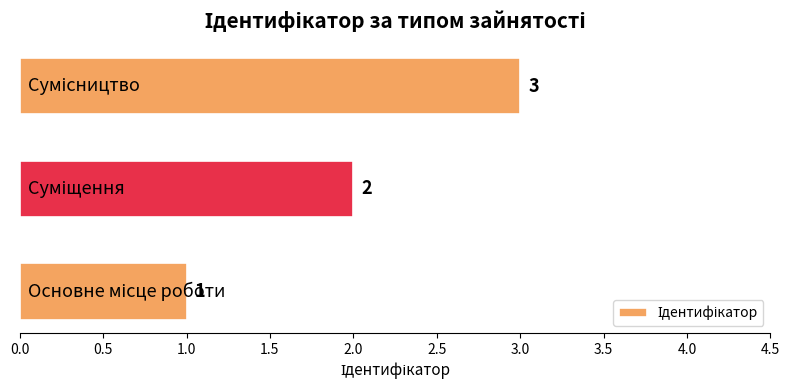

Count the number of data series in this chart.

1